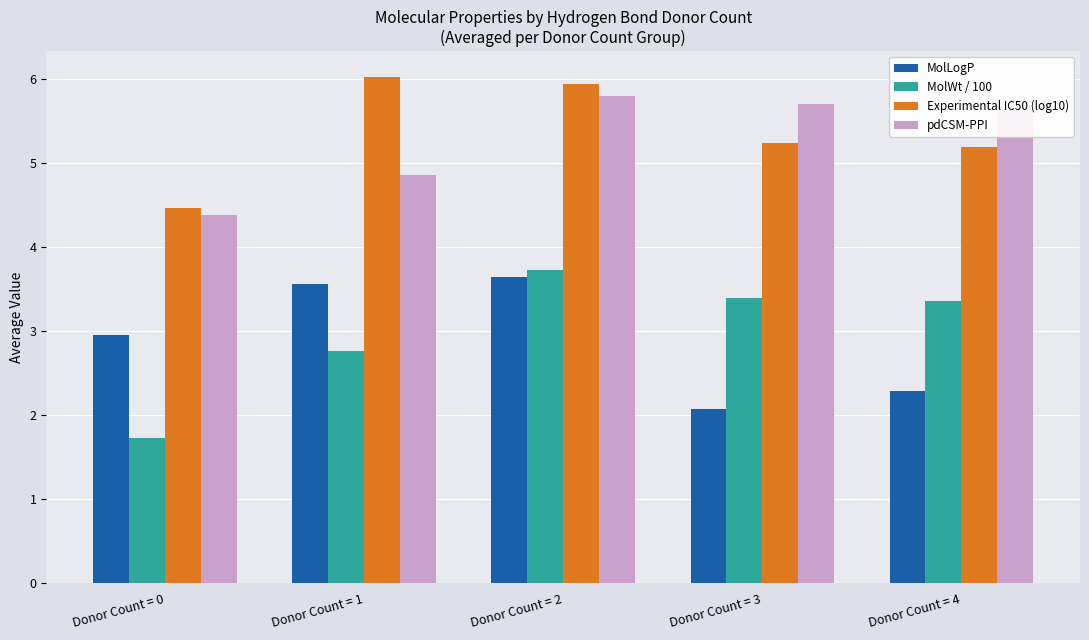

Where is MolWt / 100 nearest to the value 2?

Donor Count = 0